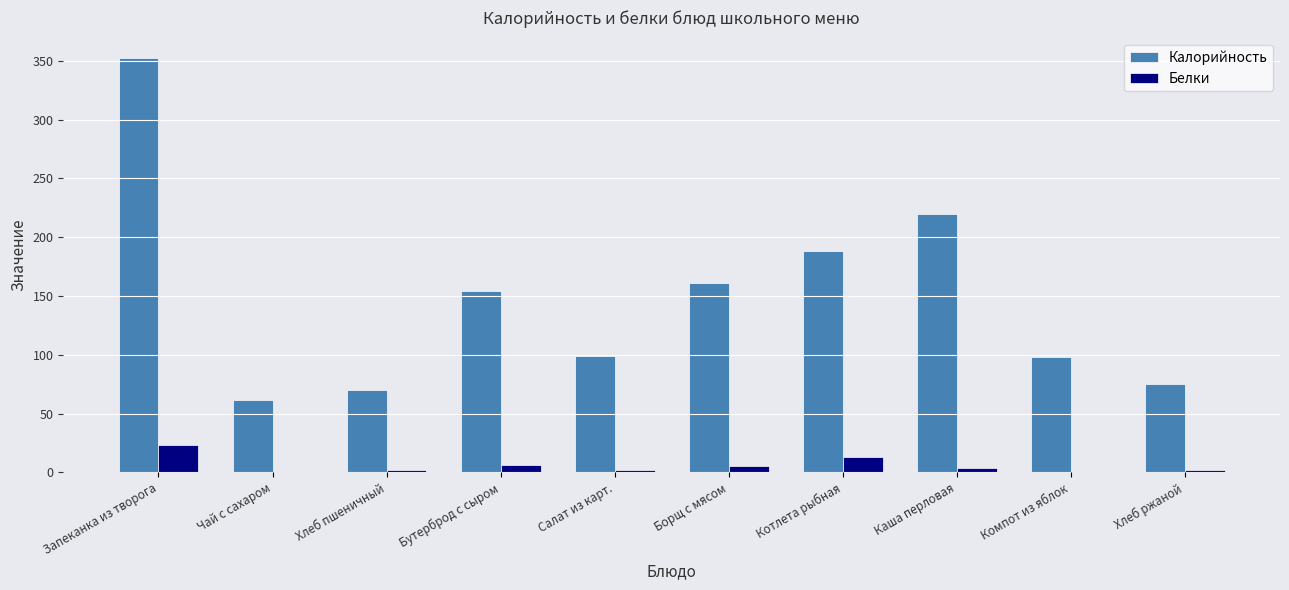

Read the Калорийность value at Запеканка из творога.

352.0